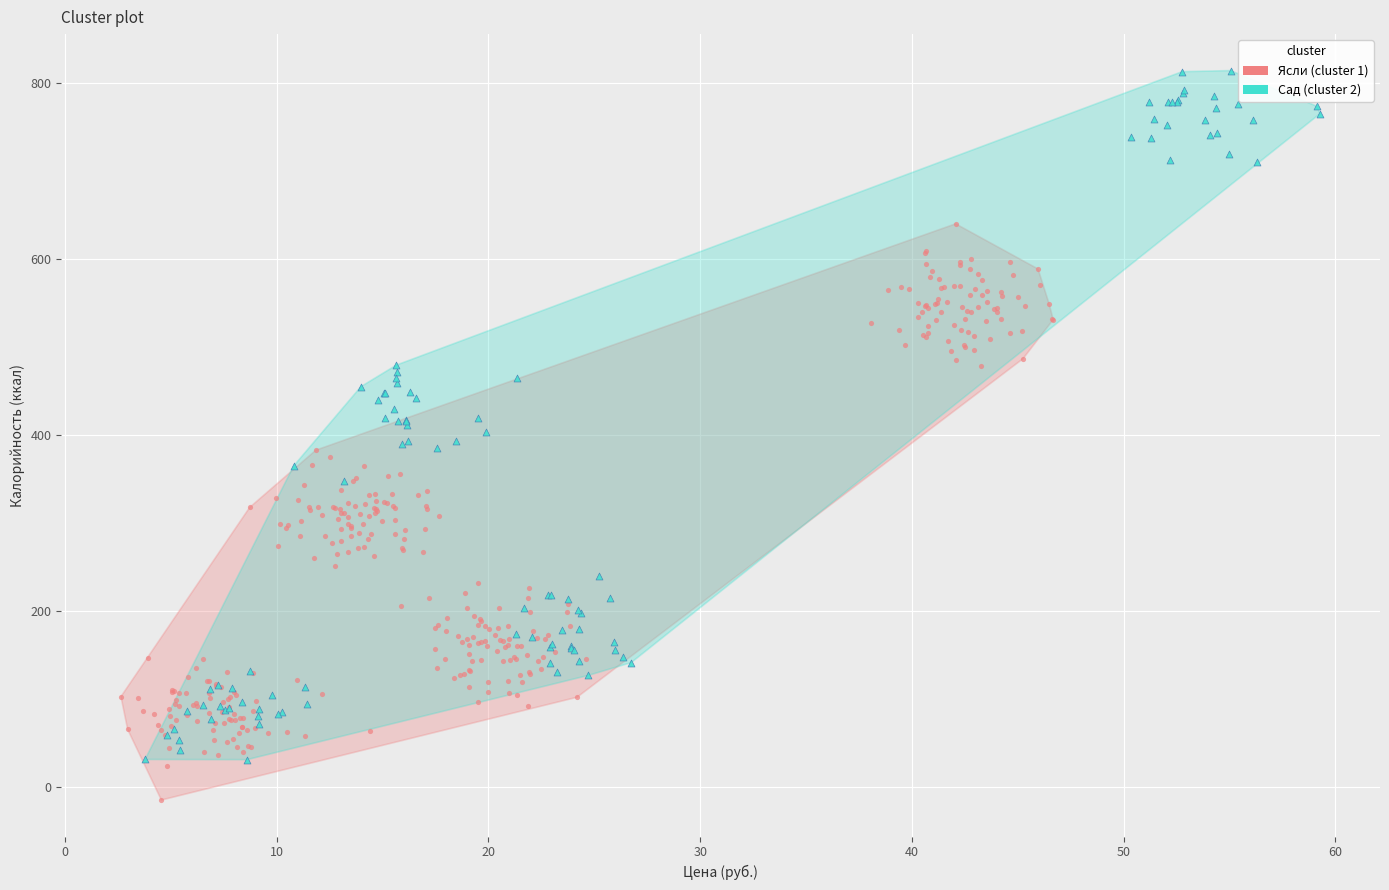

Which series reaches the maximum Y coordinate?

Сад (cluster 2)